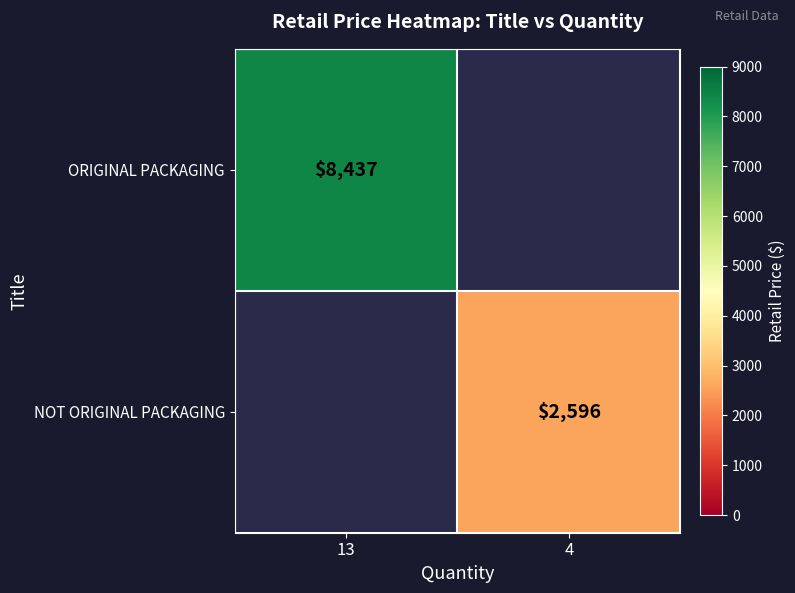

The value of NOT ORIGINAL PACKAGING at 4 is 986.0. True or false?

False